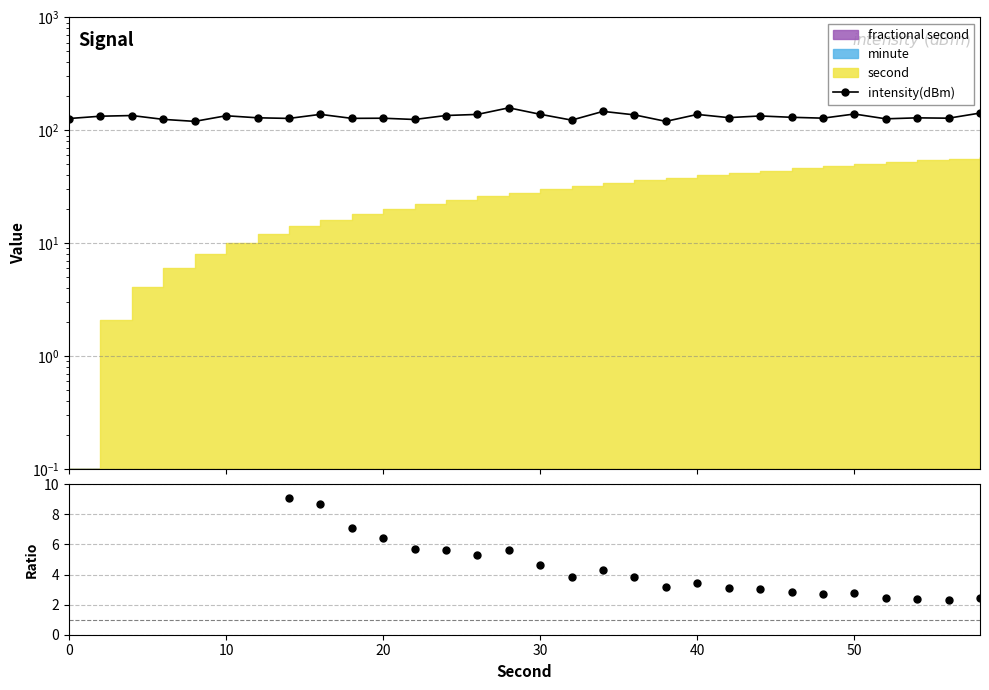

True or false: intensity(dBm) / second and intensity(dBm) intersect in this chart.

False